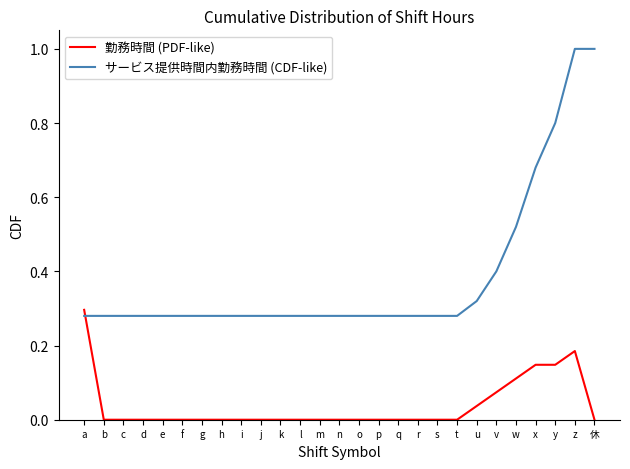

What is the maximum value shown in the chart?

1.0